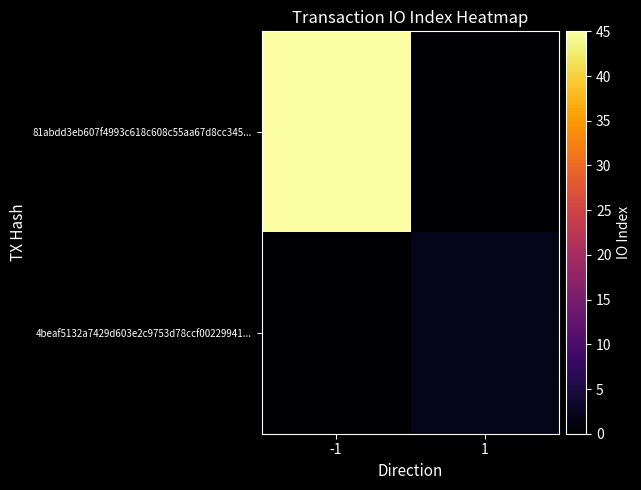

How many distinct data groups are displayed?

2